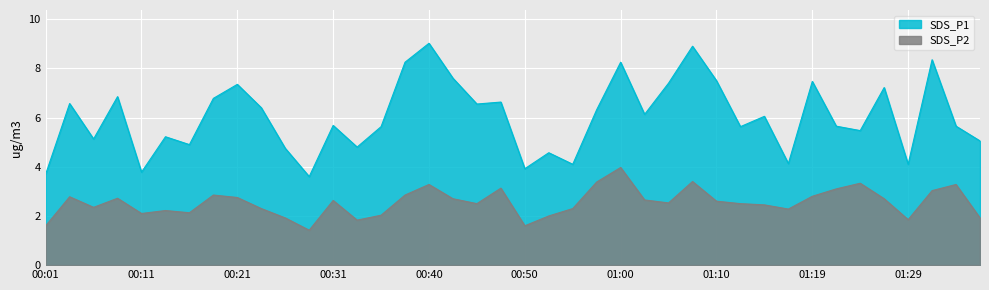

How many lines are shown in the chart?

2